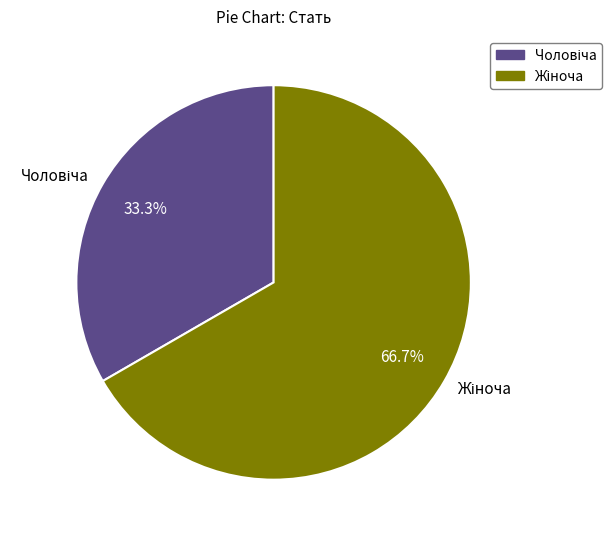

Is there a majority slice in this chart?

Yes